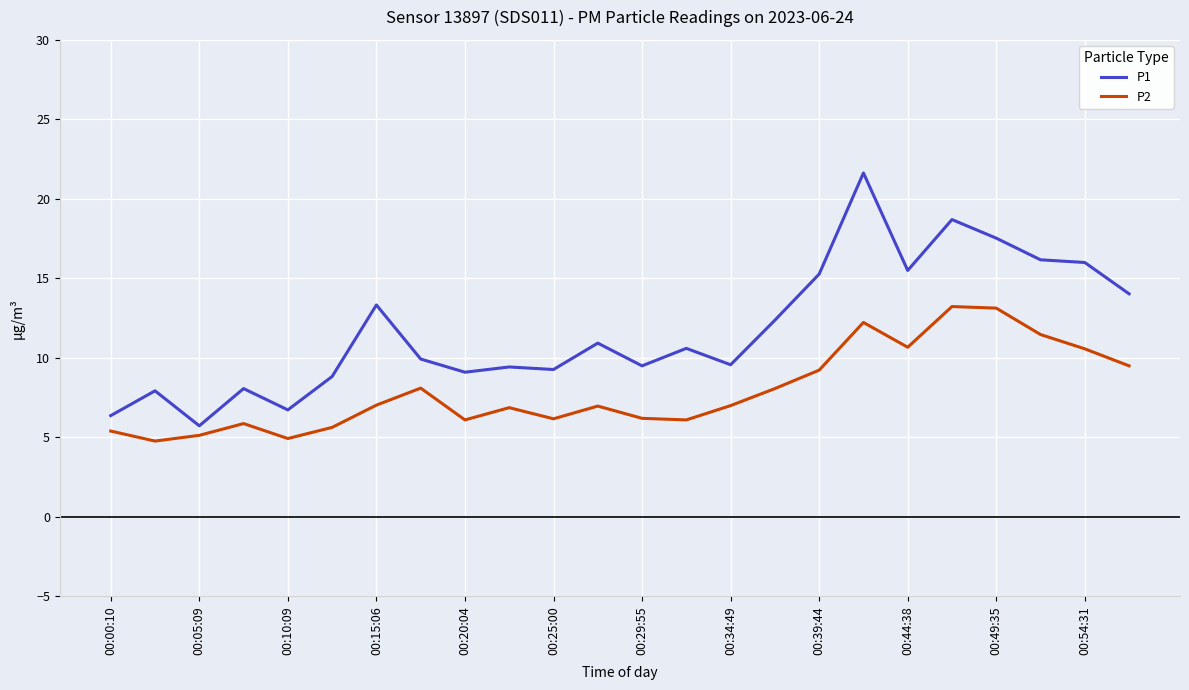

Rank the series by their maximum value, from highest to lowest.

P1, P2